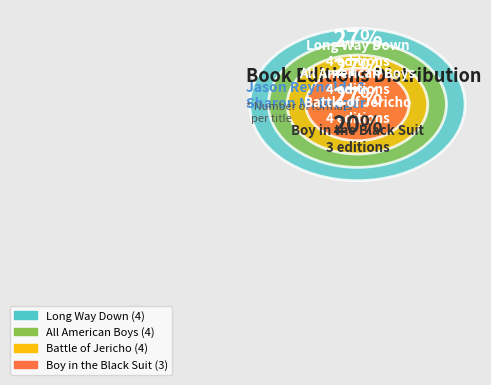

Is there a majority slice in this chart?

No